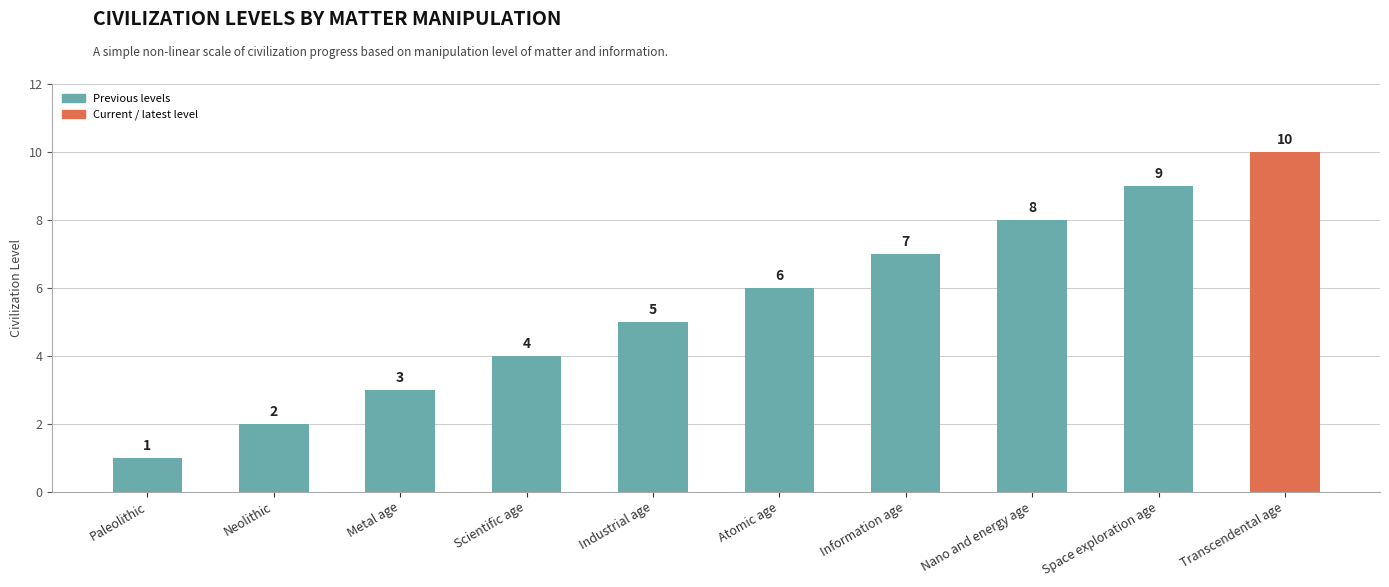

How many values are between 3 and 8?

6